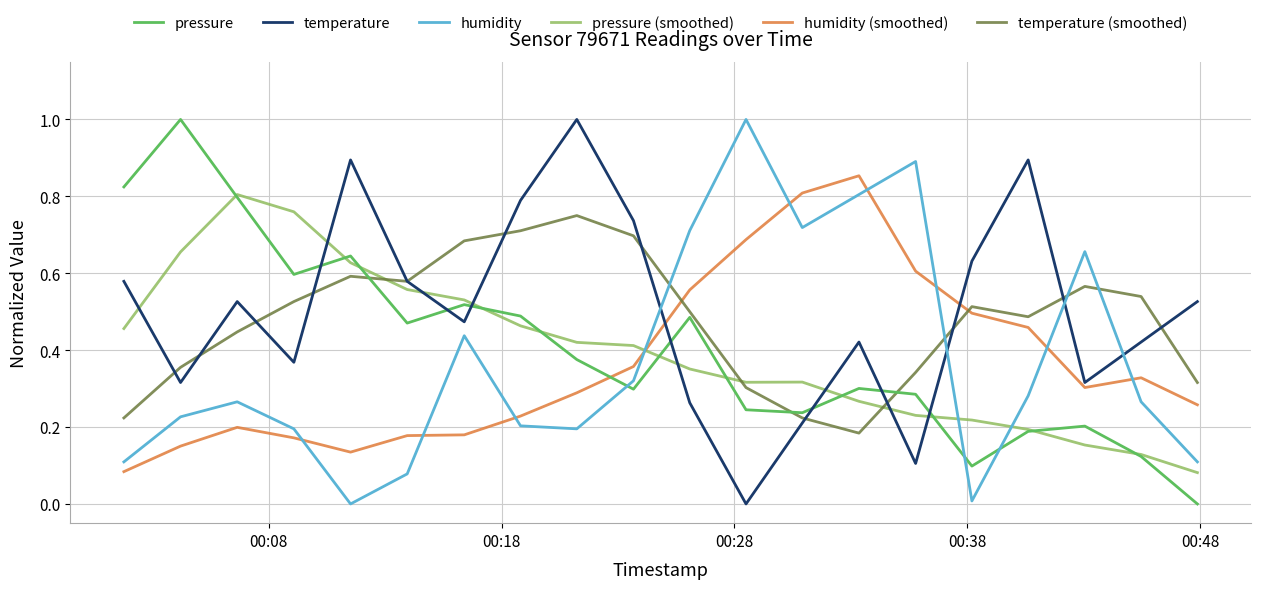

True or false: temperature and humidity cross at least once.

True